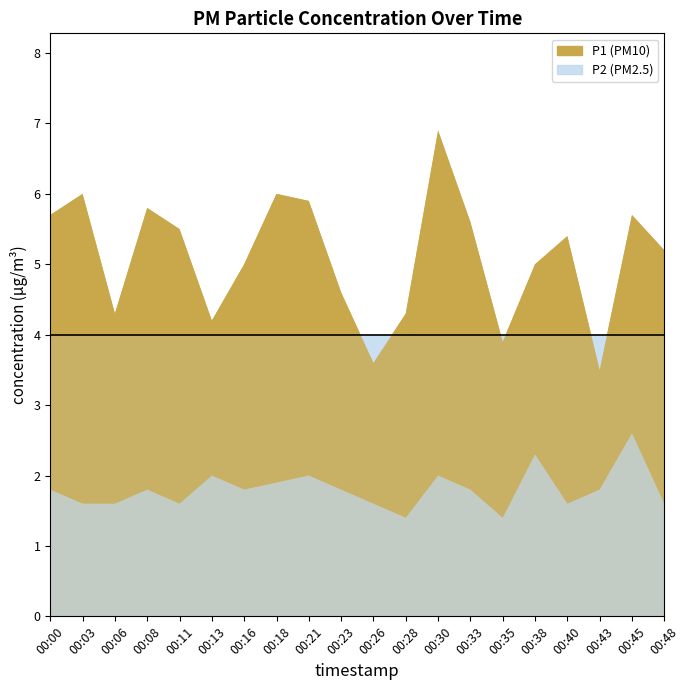

Rank the series by their average value, from highest to lowest.

P1, P2